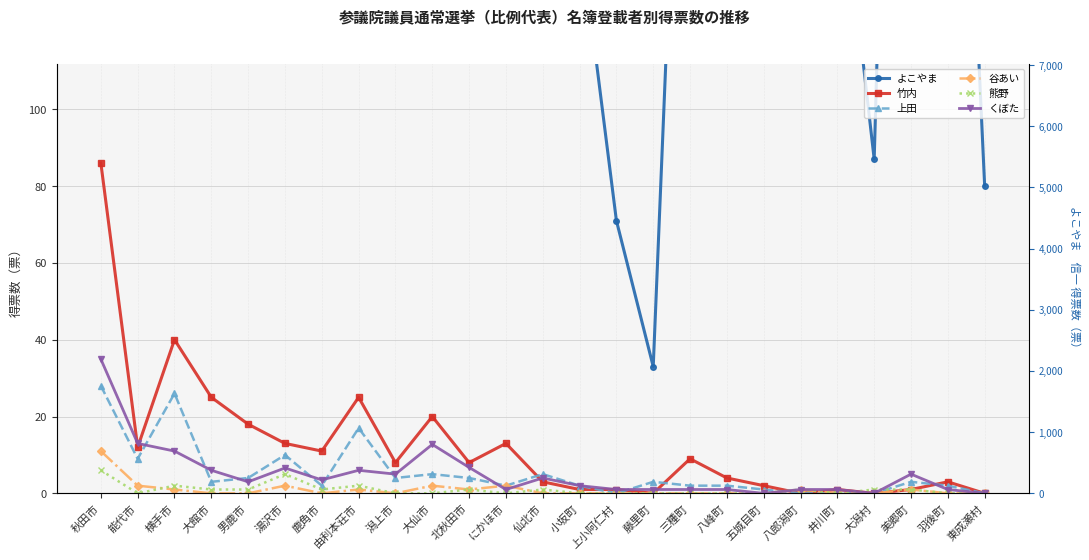

Where do 上田 and 竹内 first cross each other?

にかほ市 and 仙北市